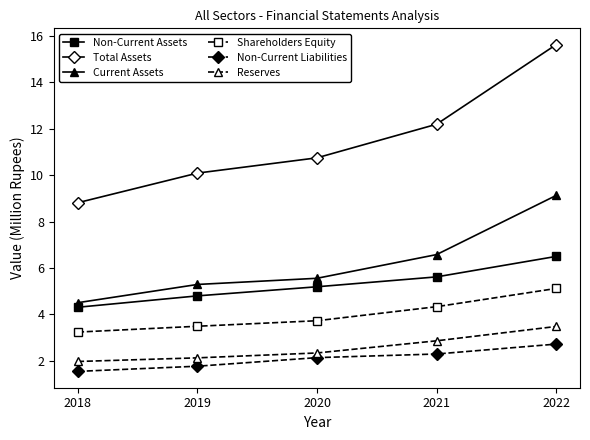

True or false: Total Assets has a value of 18.0 at 2019.

False